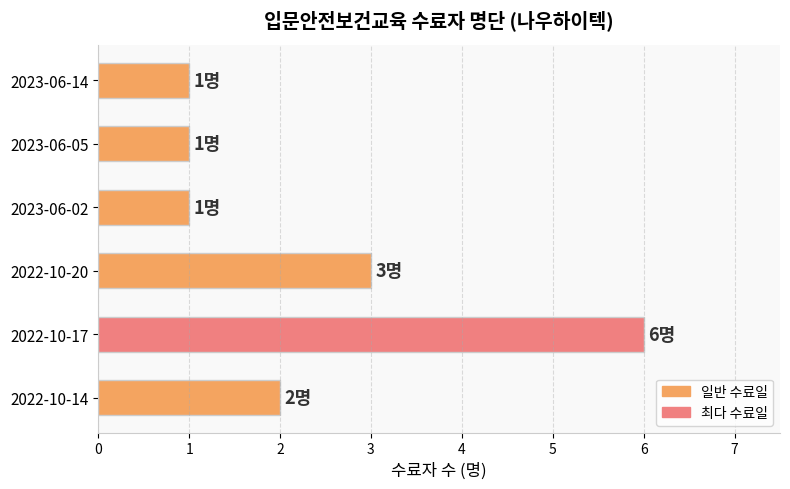

How many values are below 2?

3